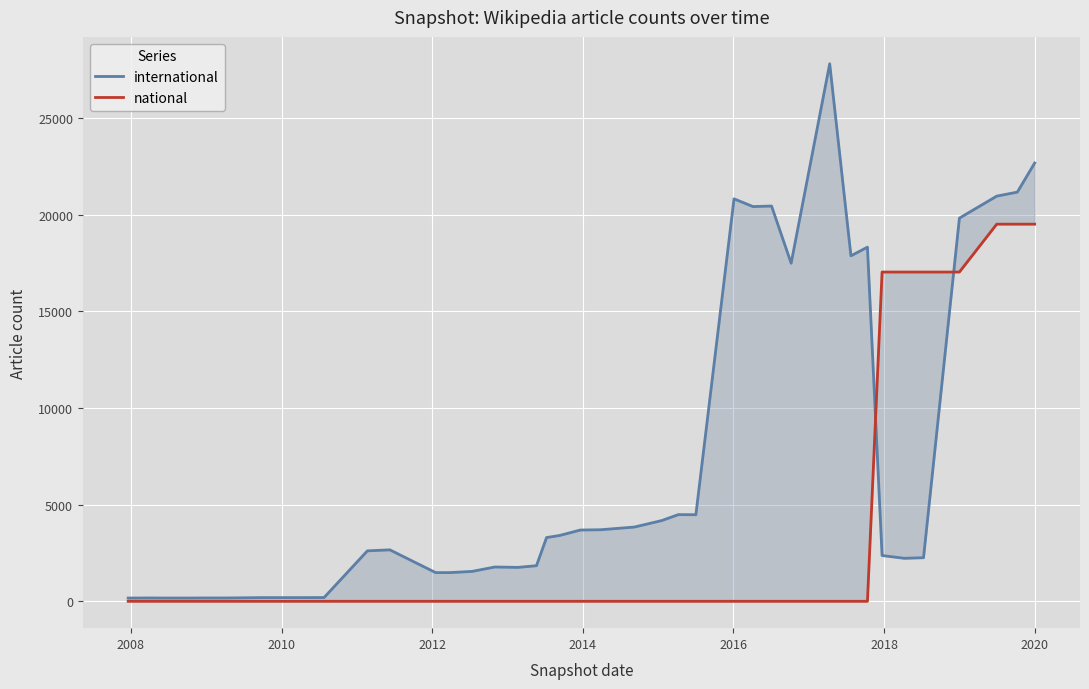

What is the difference between the maximum and minimum values in the international series?

27654